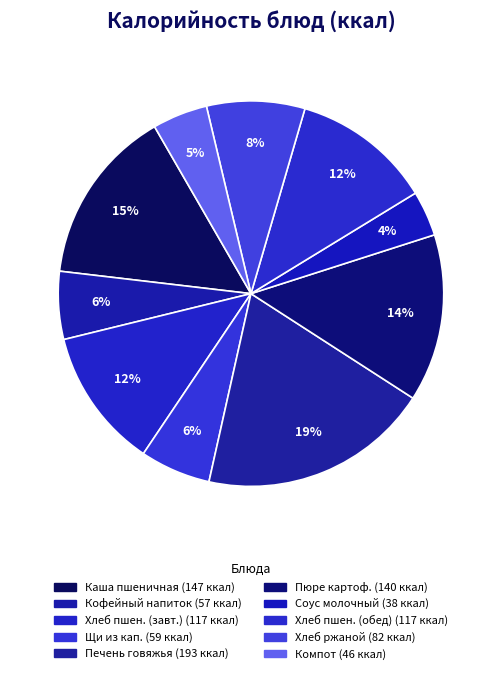

Count the number of slices in the pie.

10